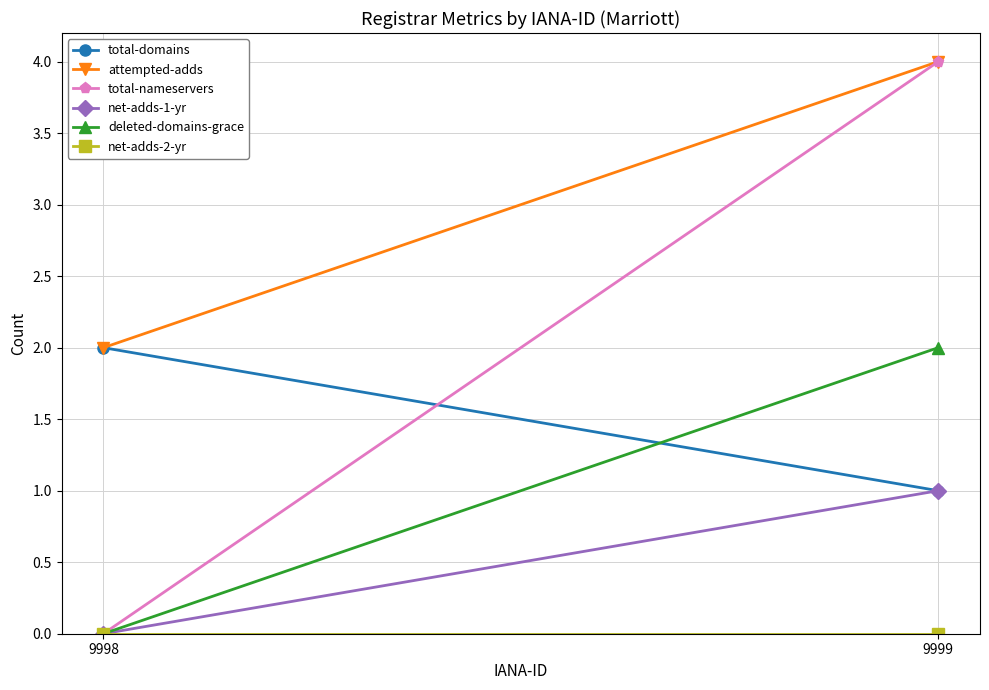

What are all the series names shown in the legend?

total-domains, attempted-adds, total-nameservers, net-adds-1-yr, deleted-domains-grace, net-adds-2-yr